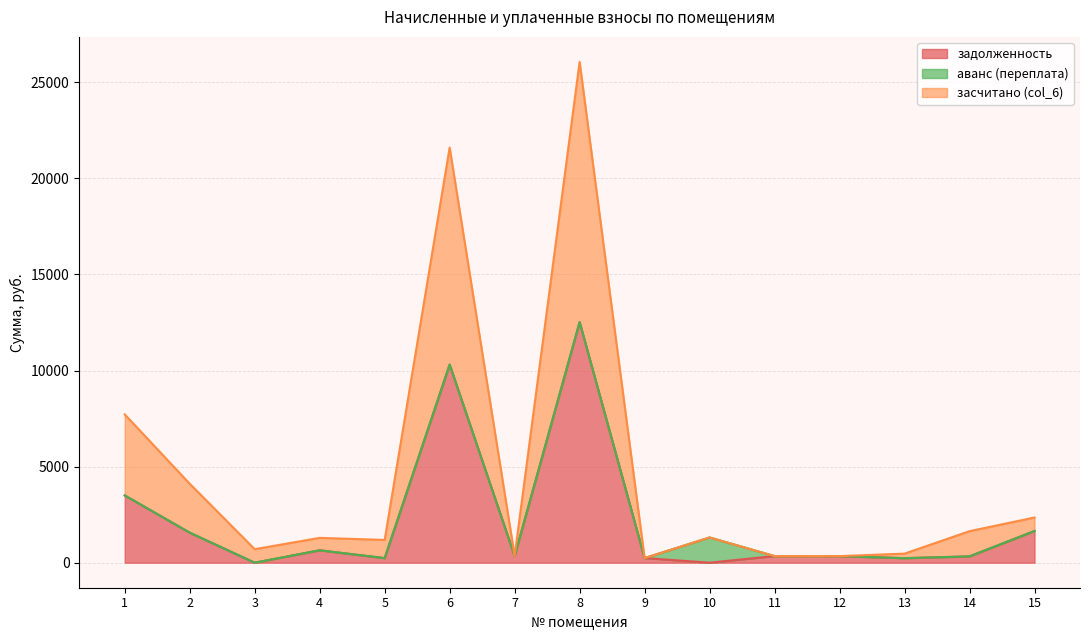

At which category is the sum across all series the highest?

8